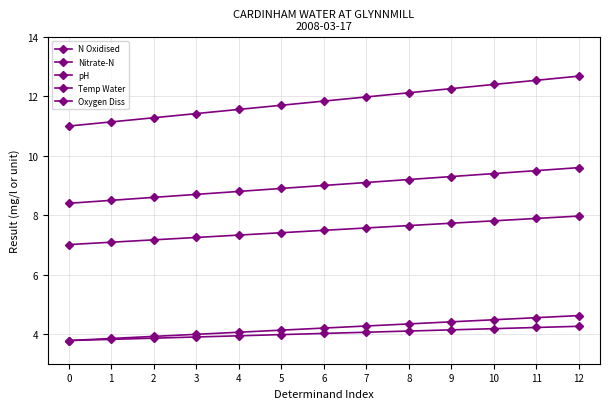

Count the number of categories in the chart.

13